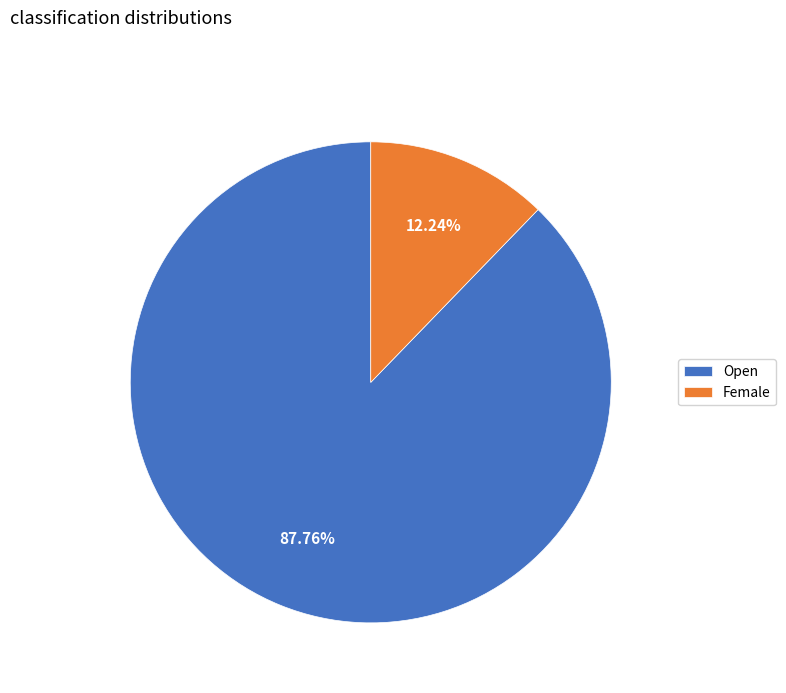

Does Female account for over 50% of the chart?

No